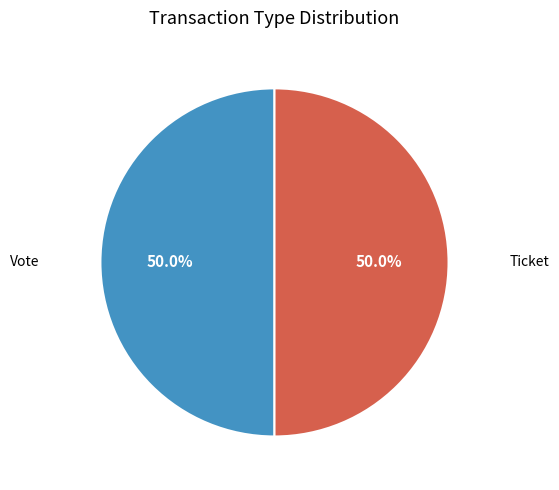

How many segments does this pie chart have?

2